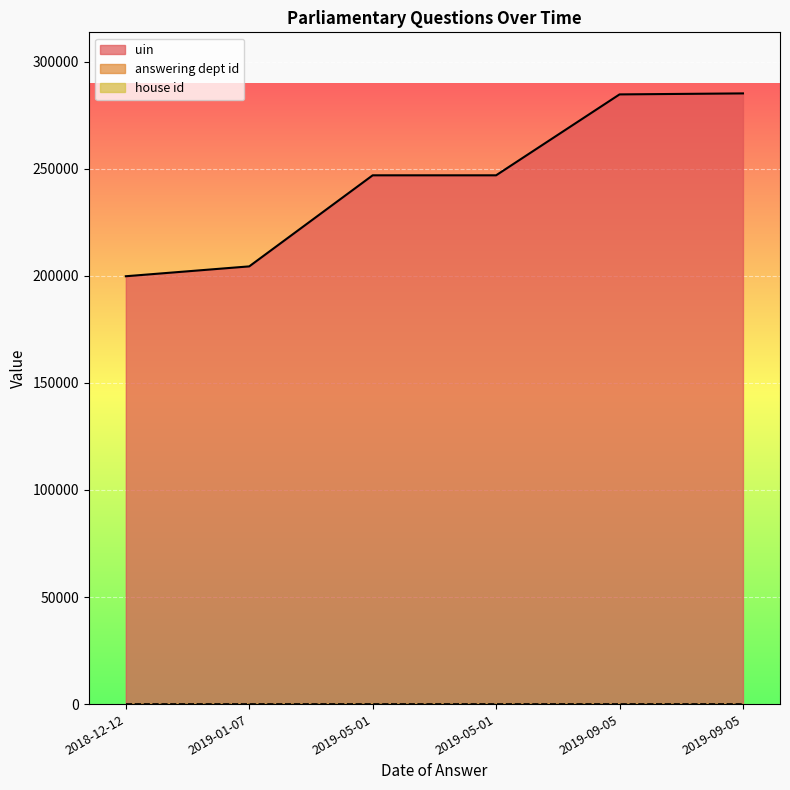

Read the house id value at 2019-09-05.

1